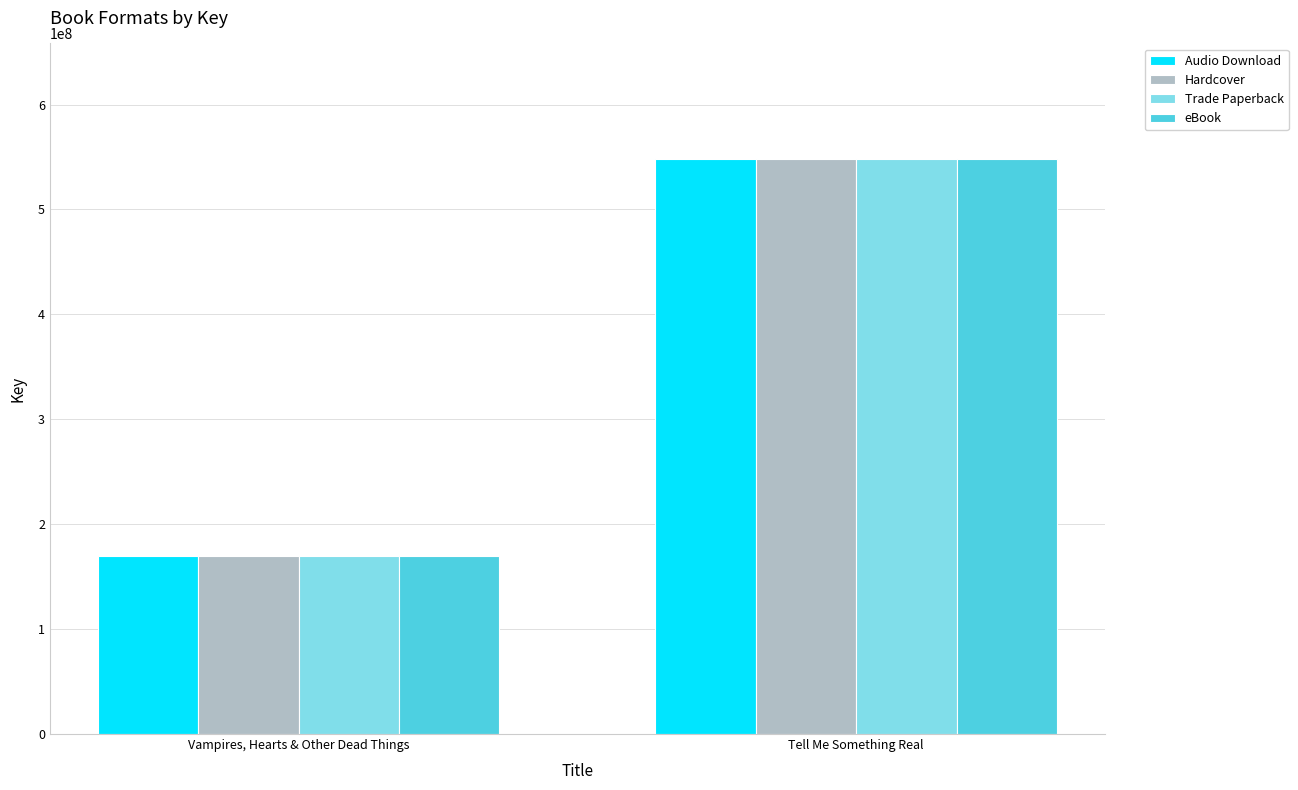

Which category has the highest value in the Trade Paperback series?

Tell Me Something Real